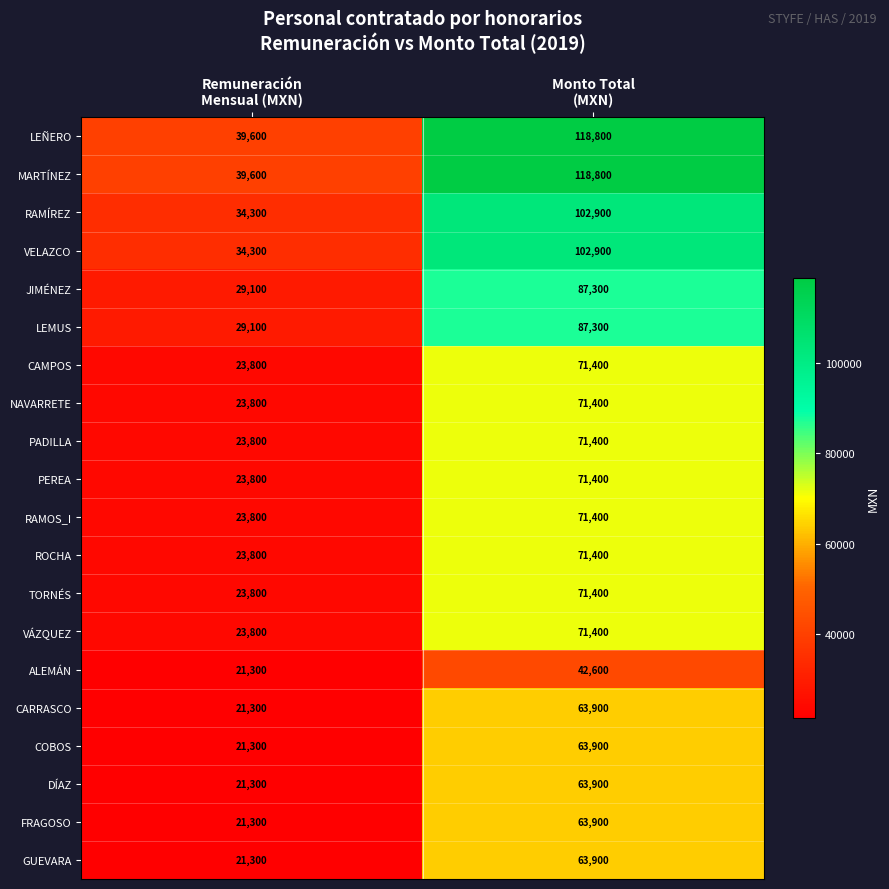

What is the smallest value displayed?

21300